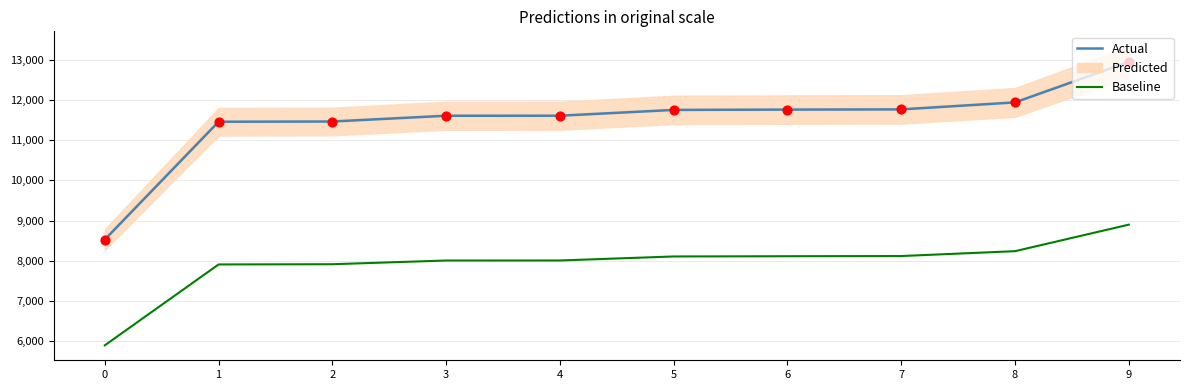

At which category is the sum across all series the highest?

9